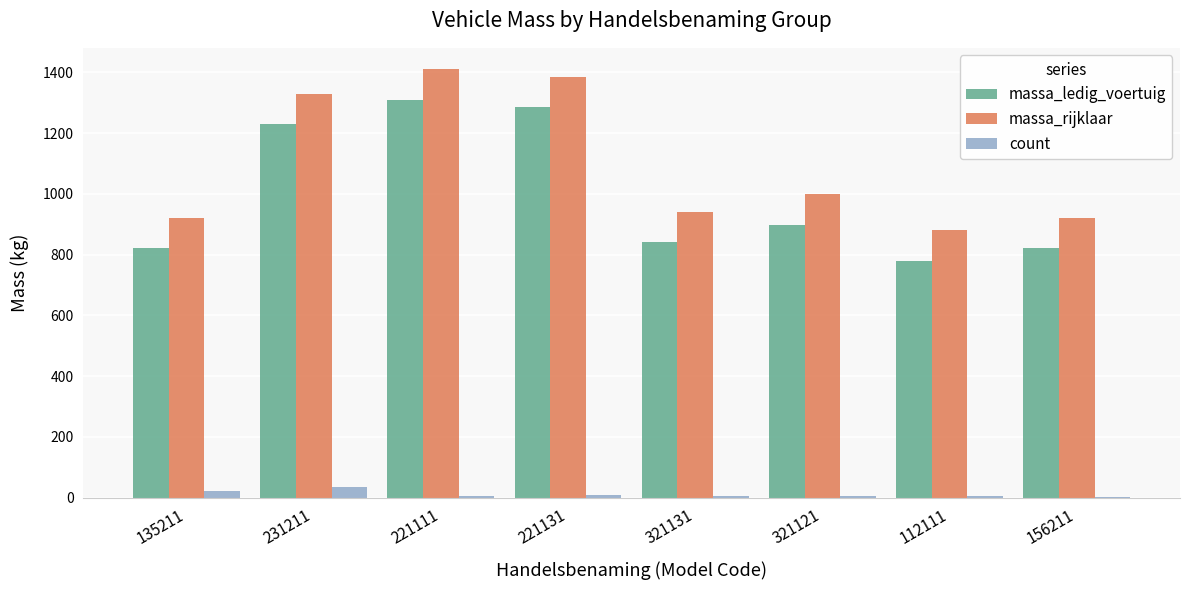

Count the number of data series in this chart.

3